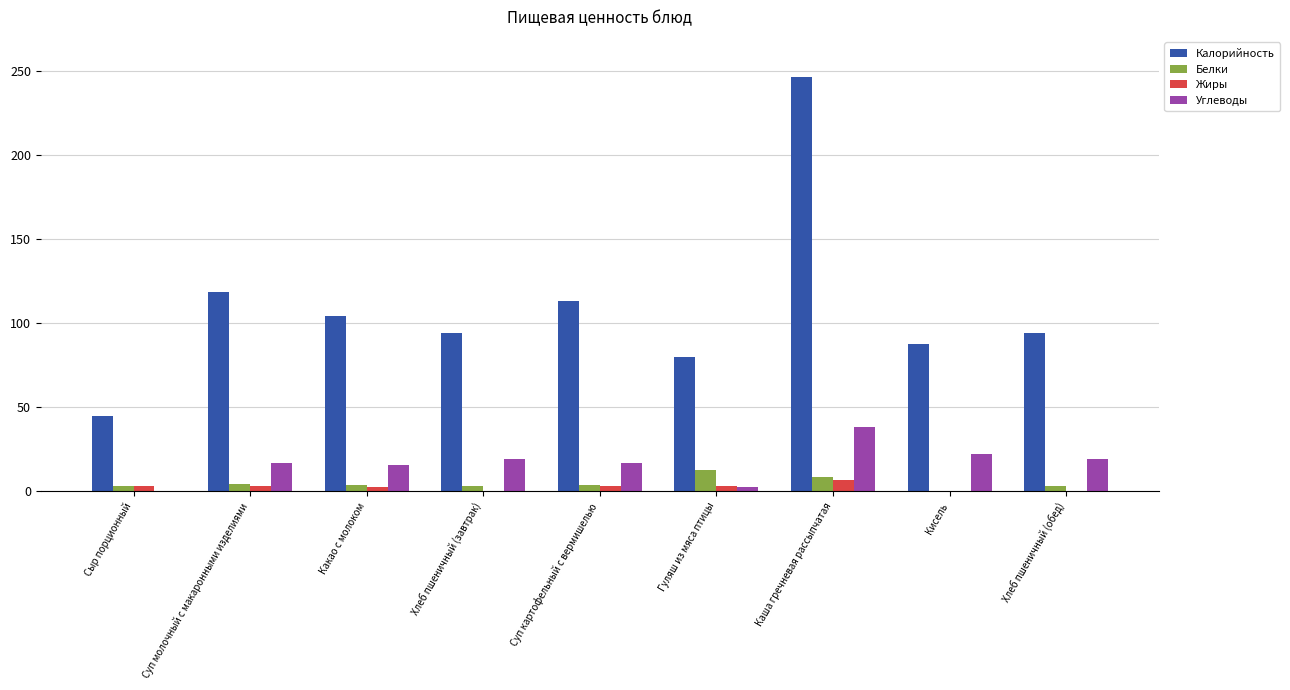

Count the number of data series in this chart.

4